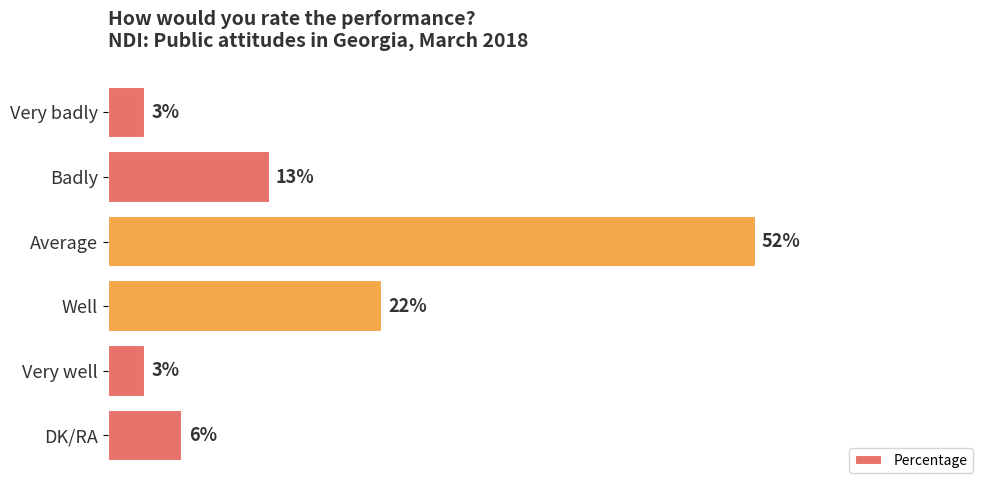

What is the label of the 1st bar from the bottom?

DK/RA